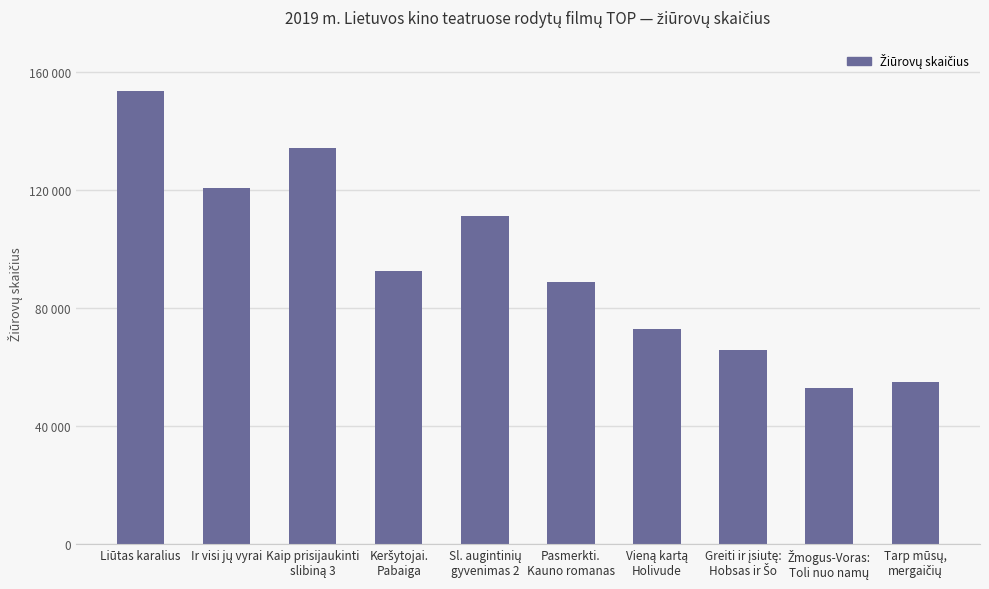

Does the chart contain any negative values?

No